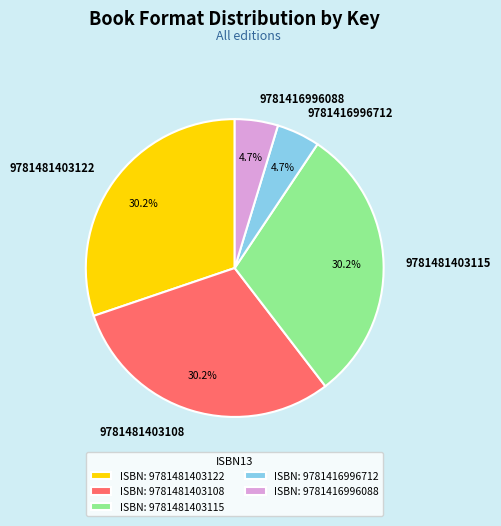

The 9781416996088 slice represents 5% of the pie. True or false?

True